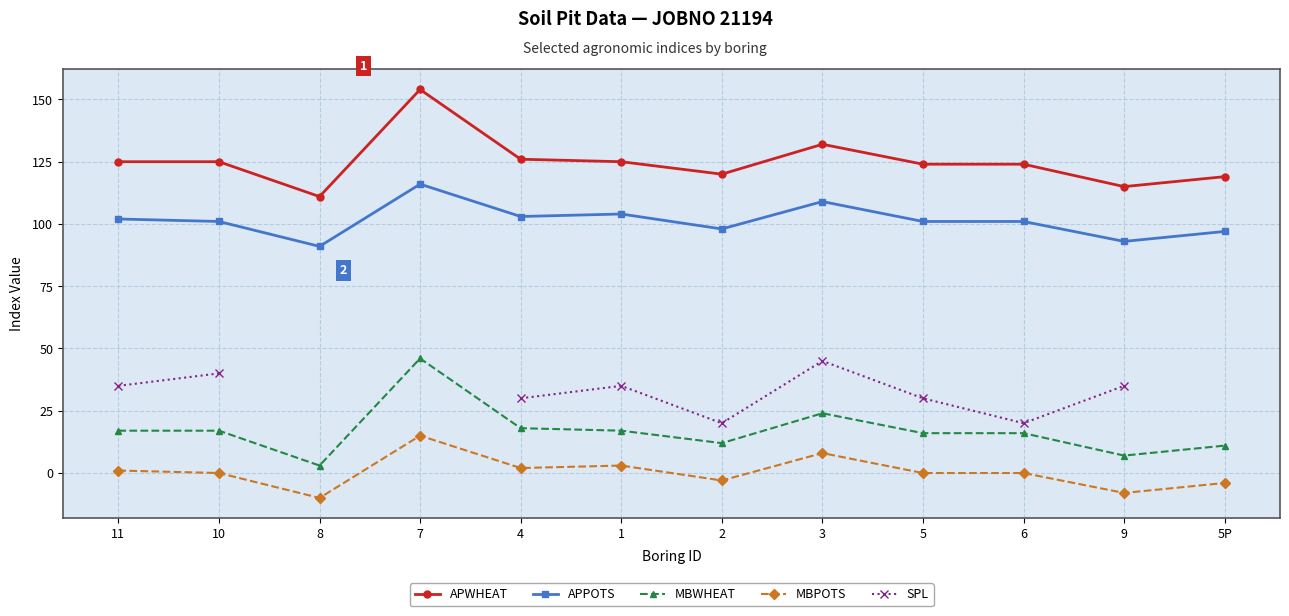

Between 2 and 5P, which series saw the biggest shift?

APWHEAT